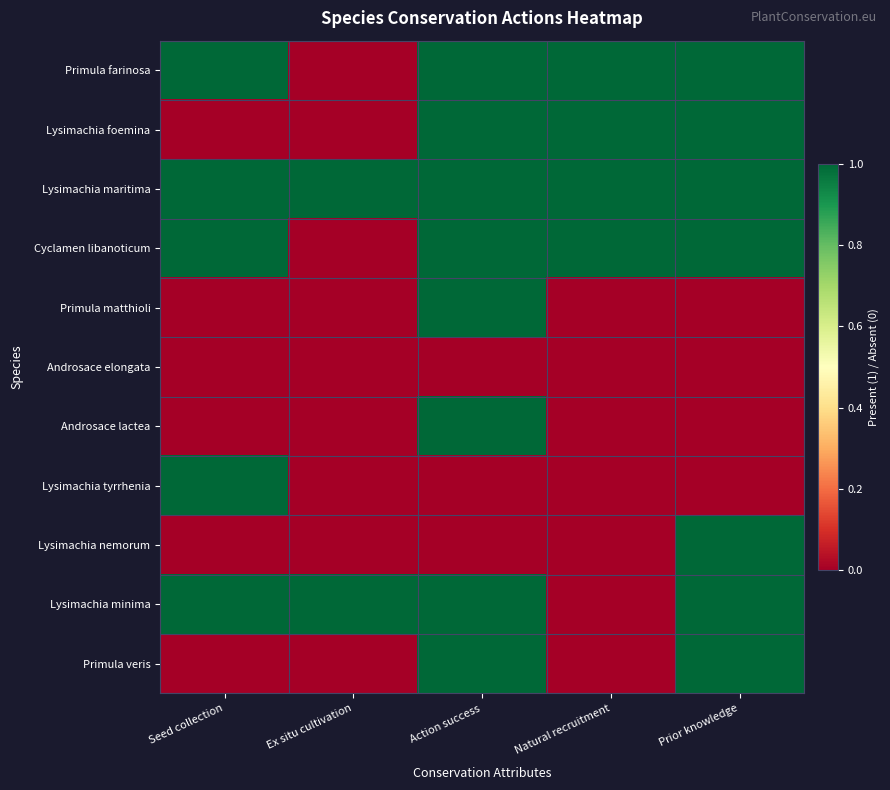

At Action success, list the series in order from largest to smallest.

Primula farinosa, Lysimachia foemina, Lysimachia maritima, Cyclamen libanoticum, Primula matthioli, Androsace lactea, Lysimachia minima, Primula veris, Androsace elongata, Lysimachia tyrrhenia, Lysimachia nemorum